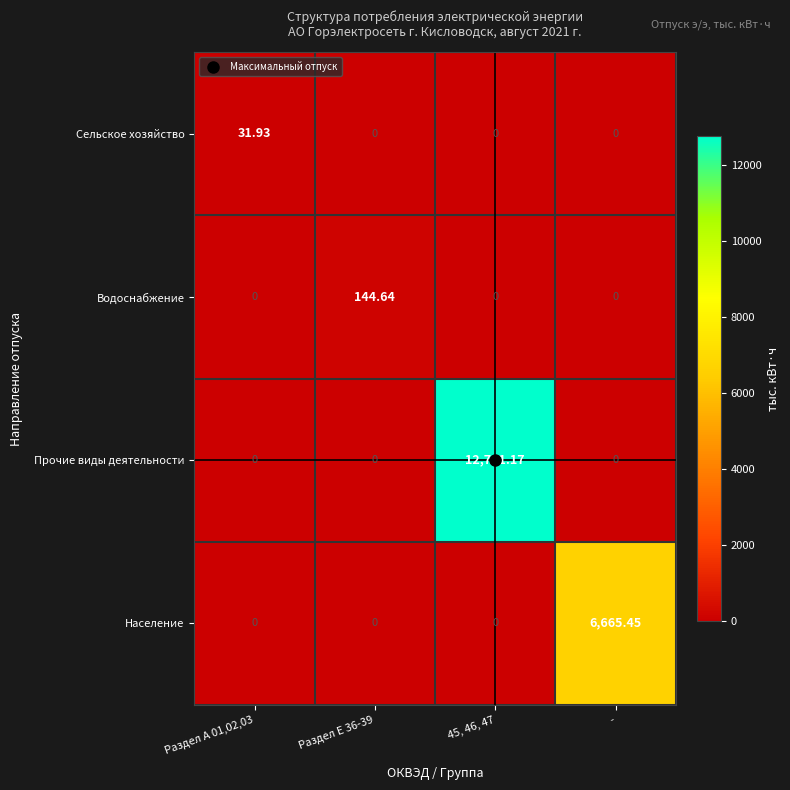

Which series has the widest spread of values?

Прочие виды деятельности